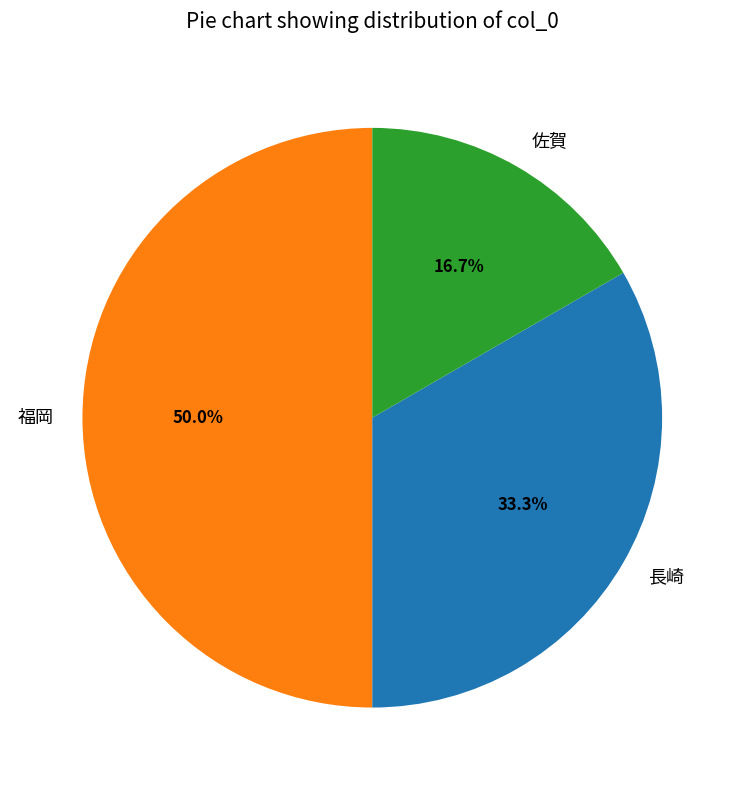

To the nearest percent, what is the combined percentage of 佐賀 and 福岡?

67%